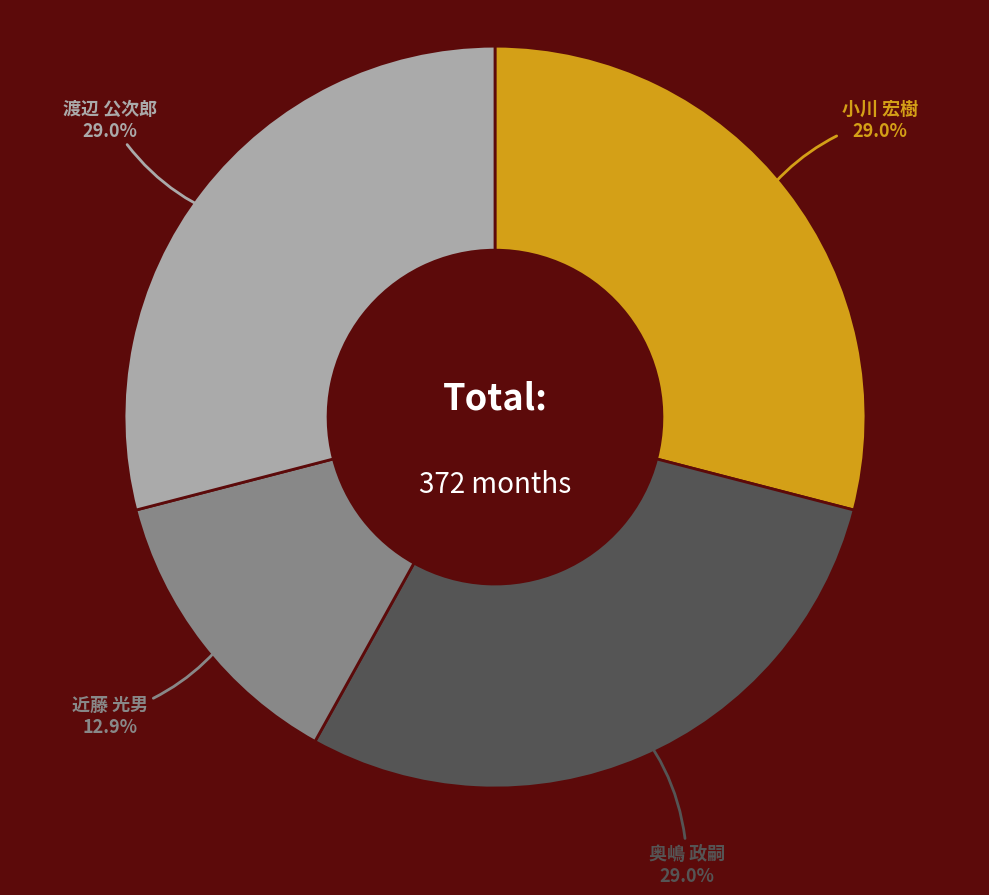

What is the smallest slice in the pie chart?

近藤 光男